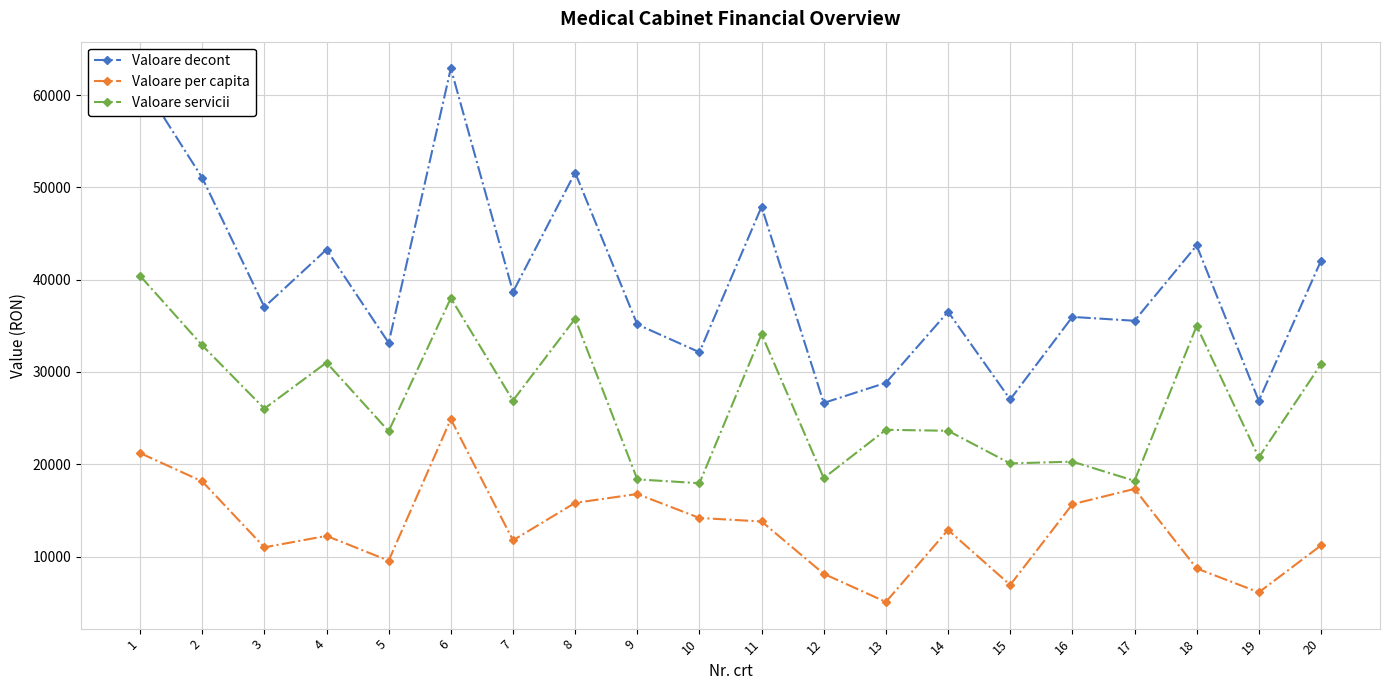

Which label corresponds to the smallest value in the chart?

13